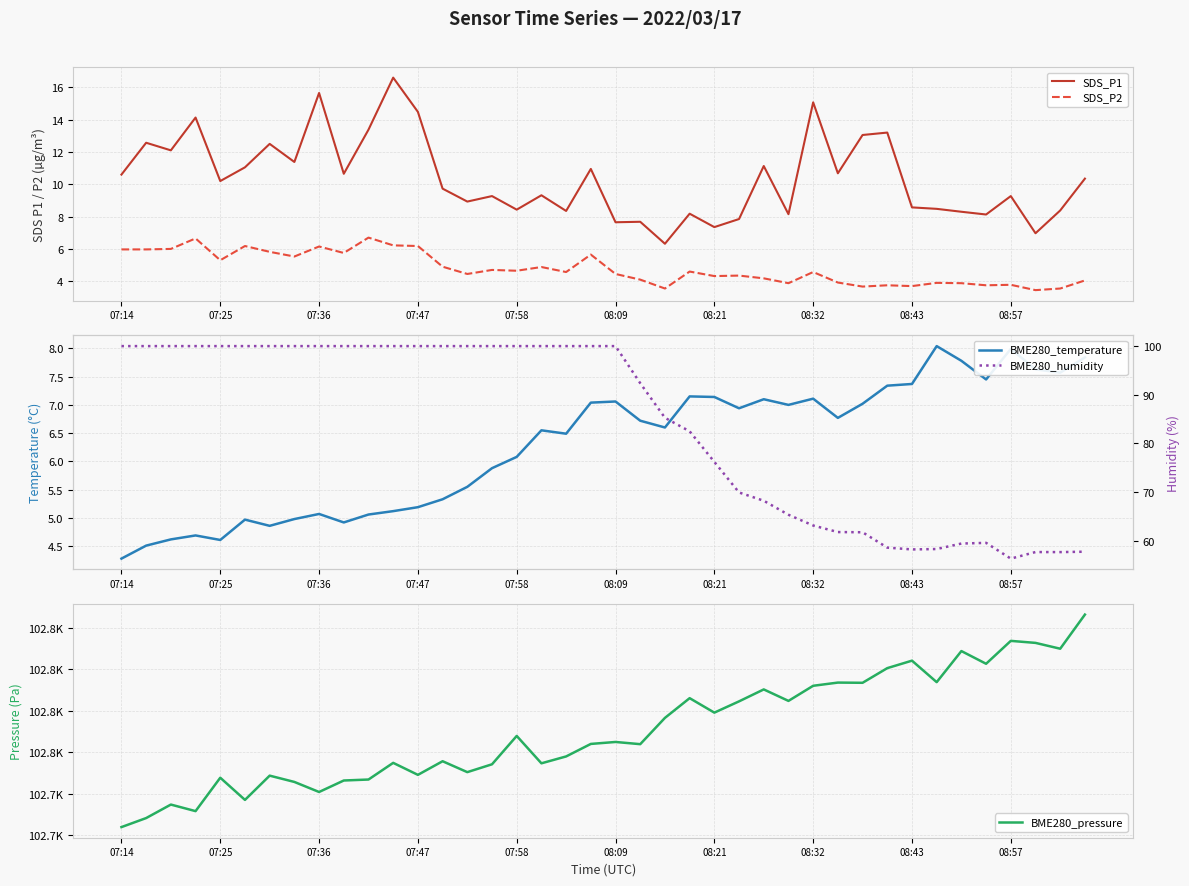

List the series in order of their peak value, highest first.

BME280_pressure, BME280_humidity, SDS_P1, BME280_temperature, SDS_P2